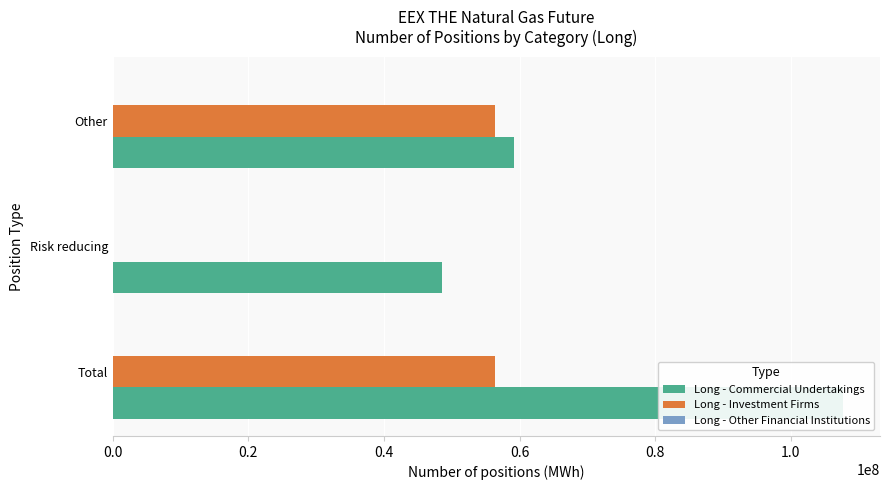

What is the difference between the maximum and second lowest values in the Long - Commercial Undertakings series?

48573480.0